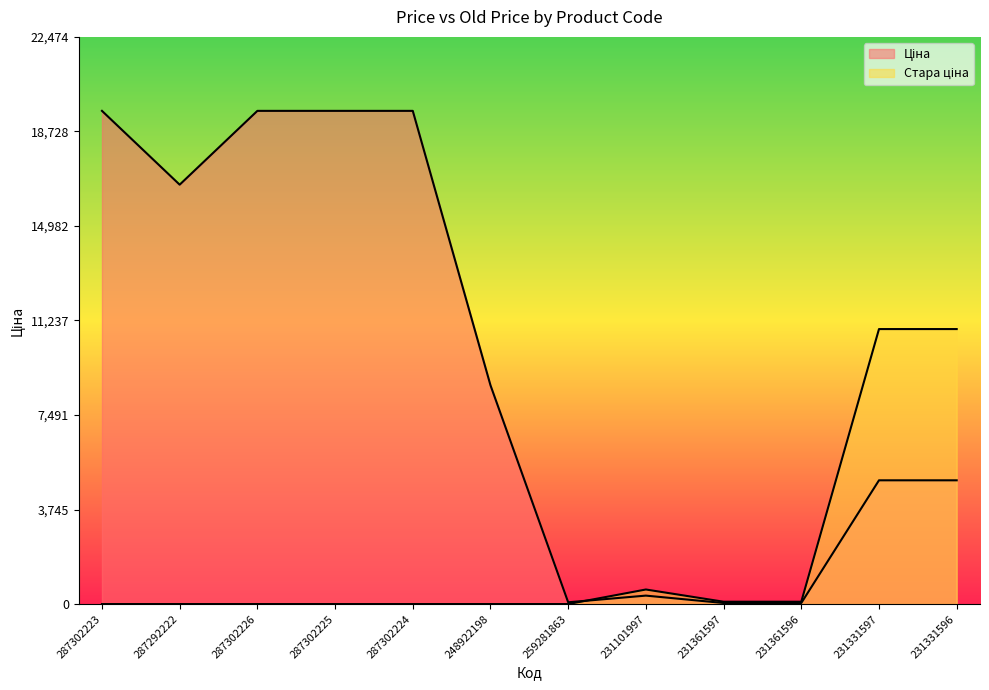

How many interior local valleys does the Ціна series have?

2